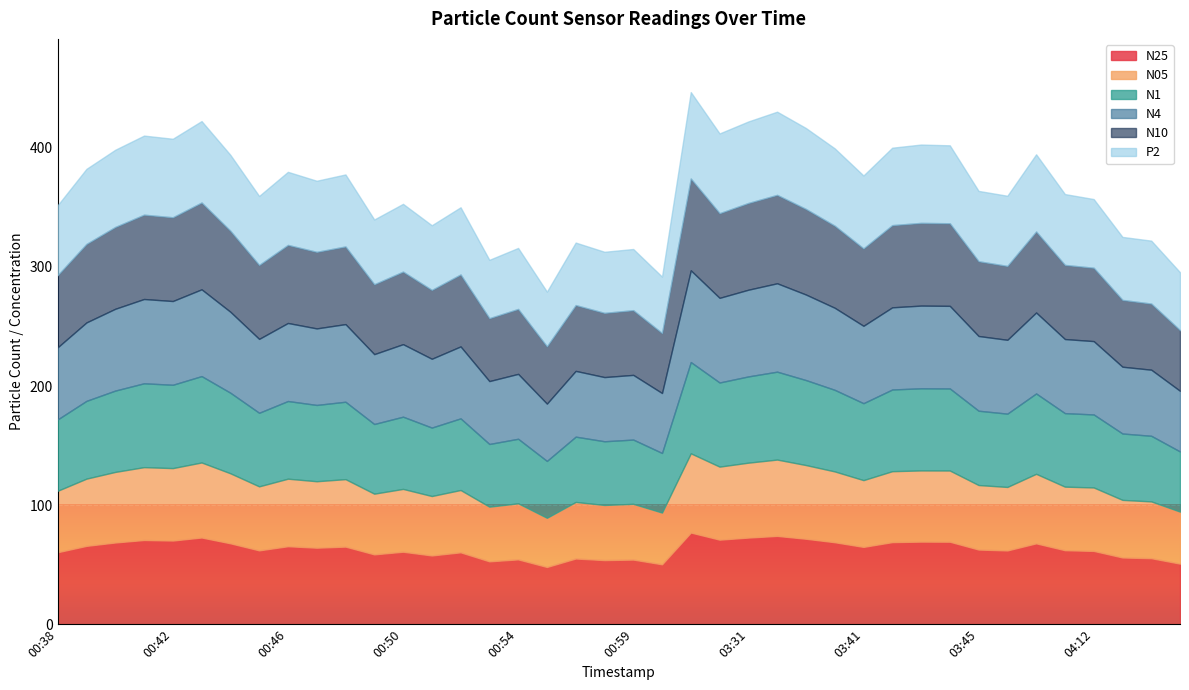

Is the value of N10 at 00:47 greater than the value of N25 at 06:07?

Yes